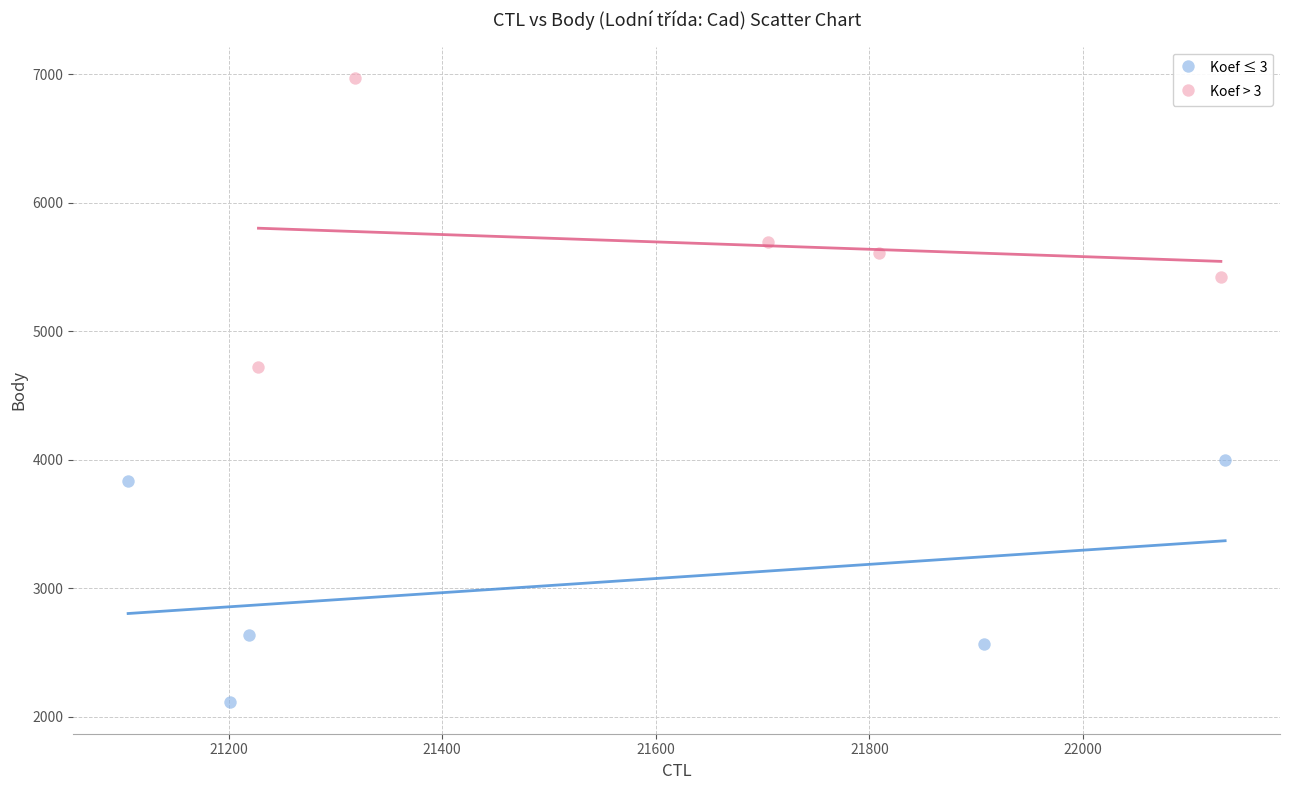

What are all the series names shown in the legend?

Koef ≤ 3, Koef > 3